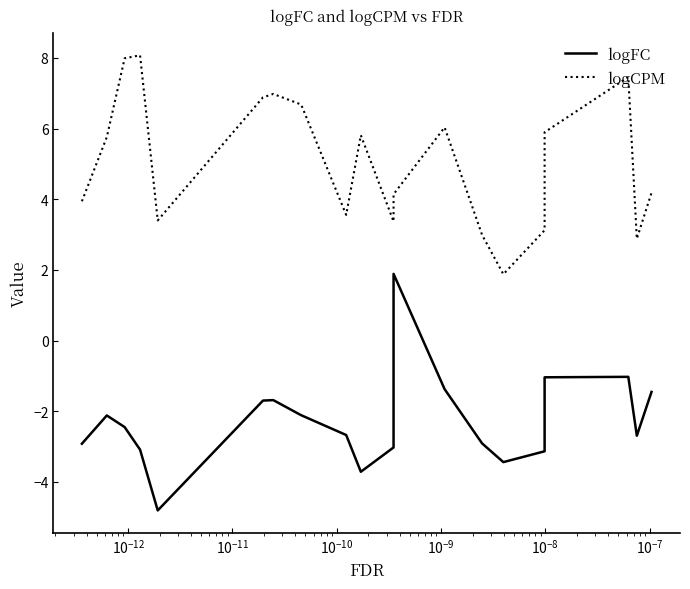

Which series has the largest range (max minus min)?

logFC